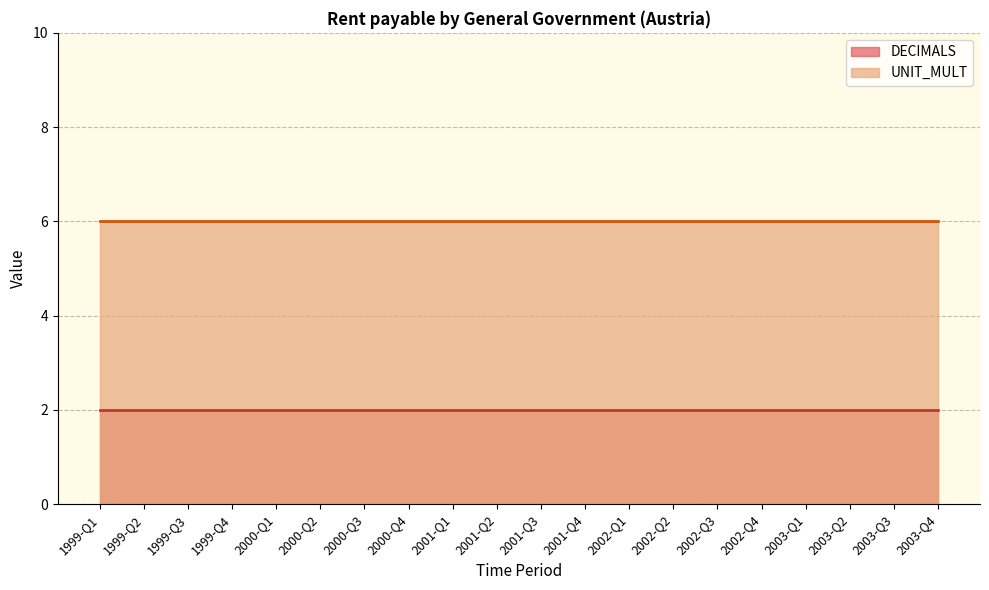

Rank the categories by UNIT_MULT value from lowest to highest.

1999-Q1, 1999-Q2, 1999-Q3, 1999-Q4, 2000-Q1, 2000-Q2, 2000-Q3, 2000-Q4, 2001-Q1, 2001-Q2, 2001-Q3, 2001-Q4, 2002-Q1, 2002-Q2, 2002-Q3, 2002-Q4, 2003-Q1, 2003-Q2, 2003-Q3, 2003-Q4